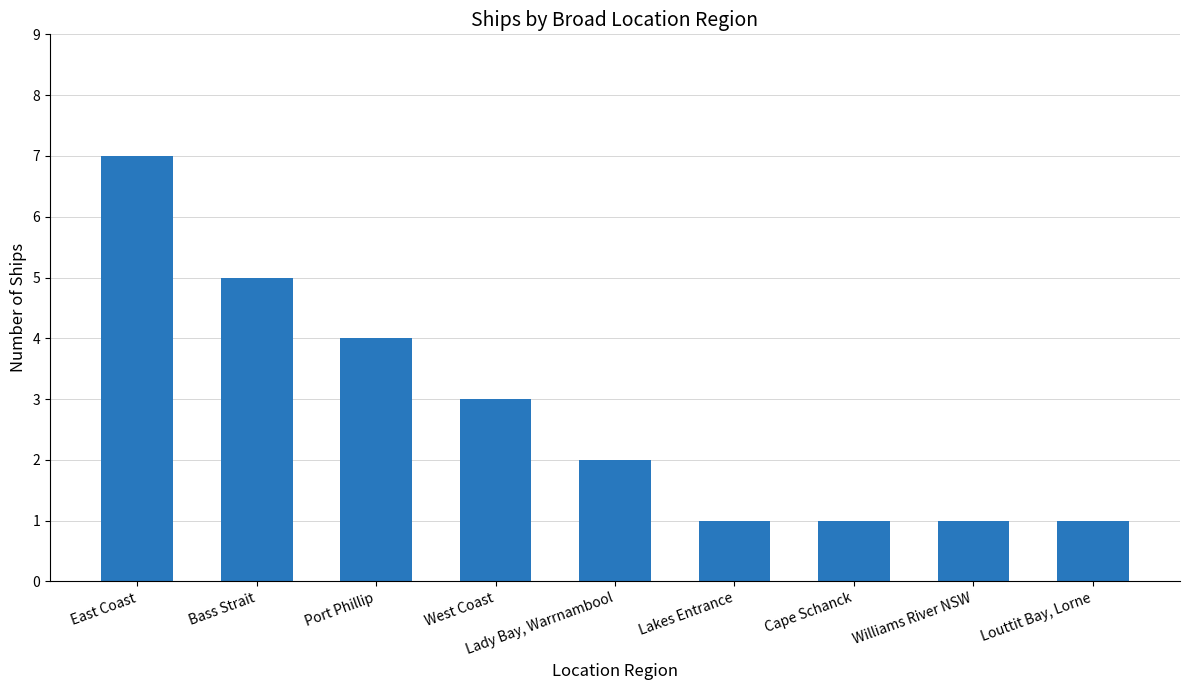

What is the average value?

3